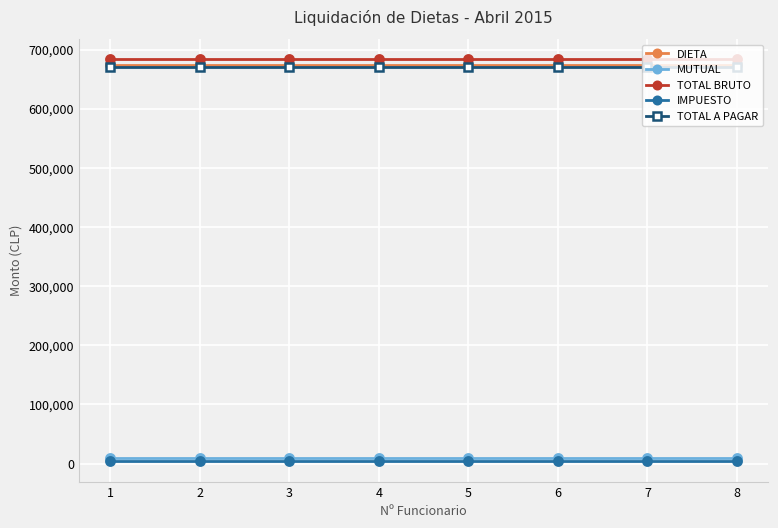

The value of DIETA at 4 is 414628. True or false?

False